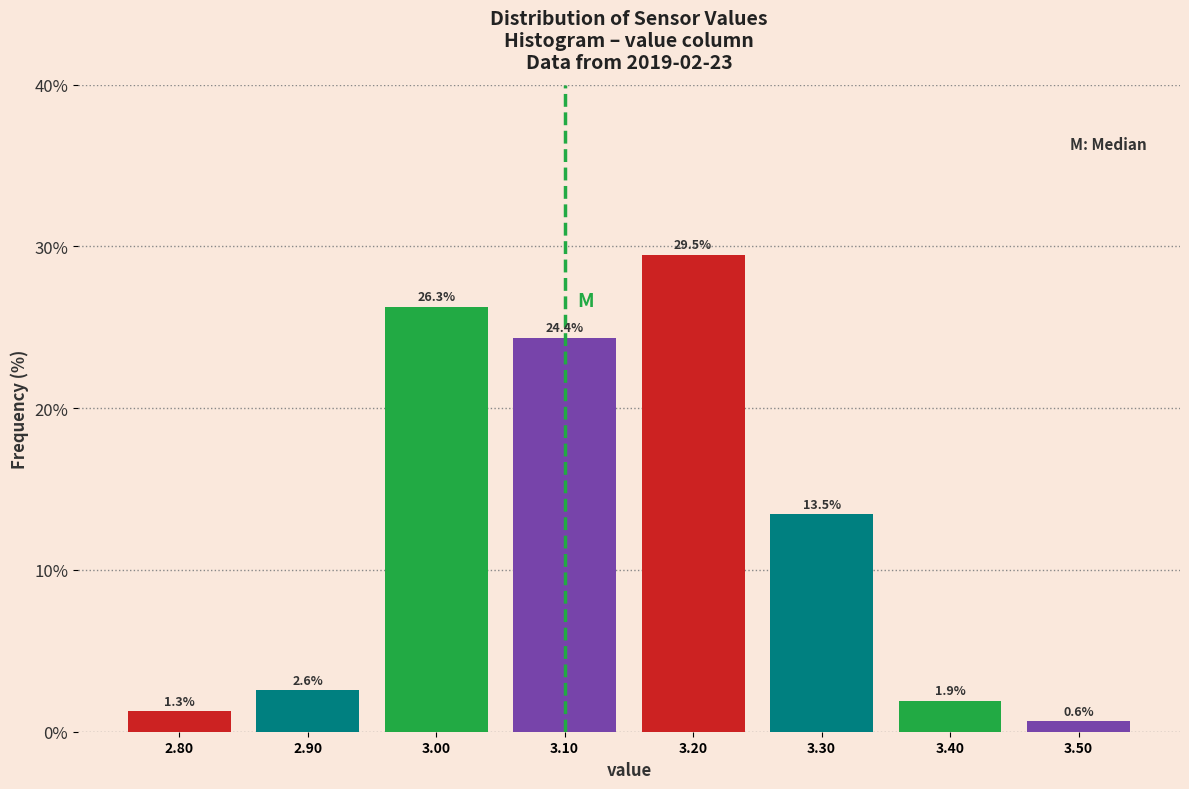

What is the height of the bar covering 3.35 to 3.45 on the x-axis?

1.9